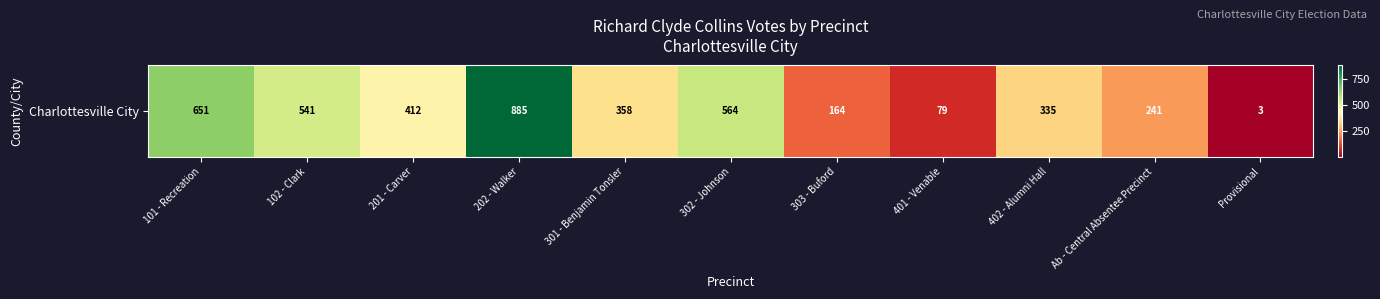

What is the change in value from 201 - Carver to 301 - Benjamin Tonsler?

-54